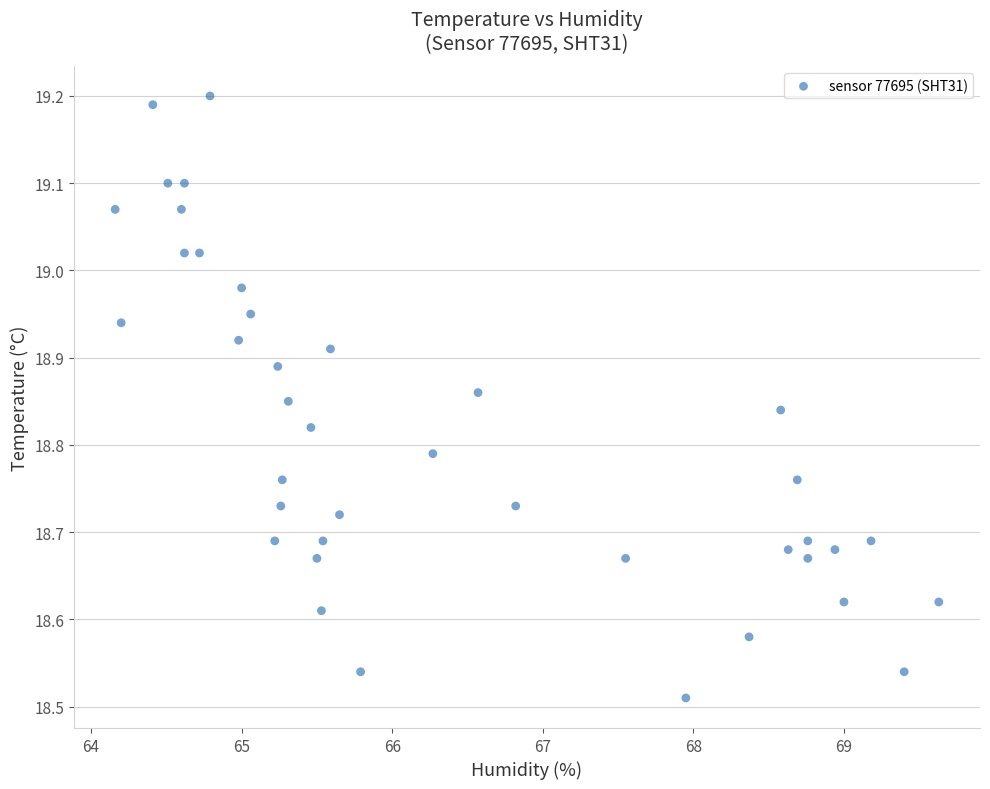

What is the range of X values (max minus min)?

5.5